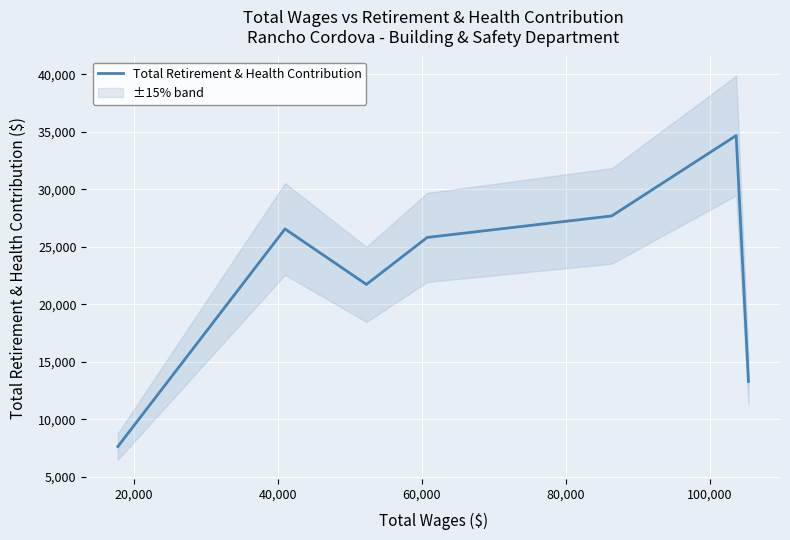

True or false: the data has more than 1 interior local peaks.

True